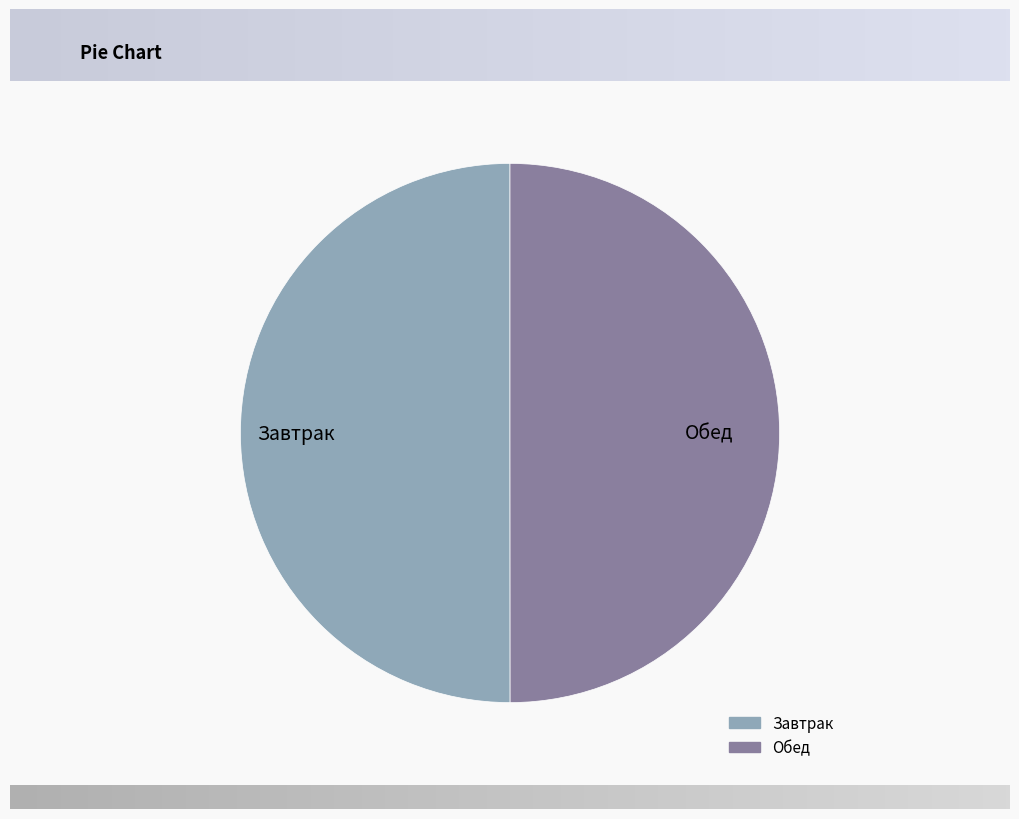

Is it true that Обед is 12% of the pie?

False